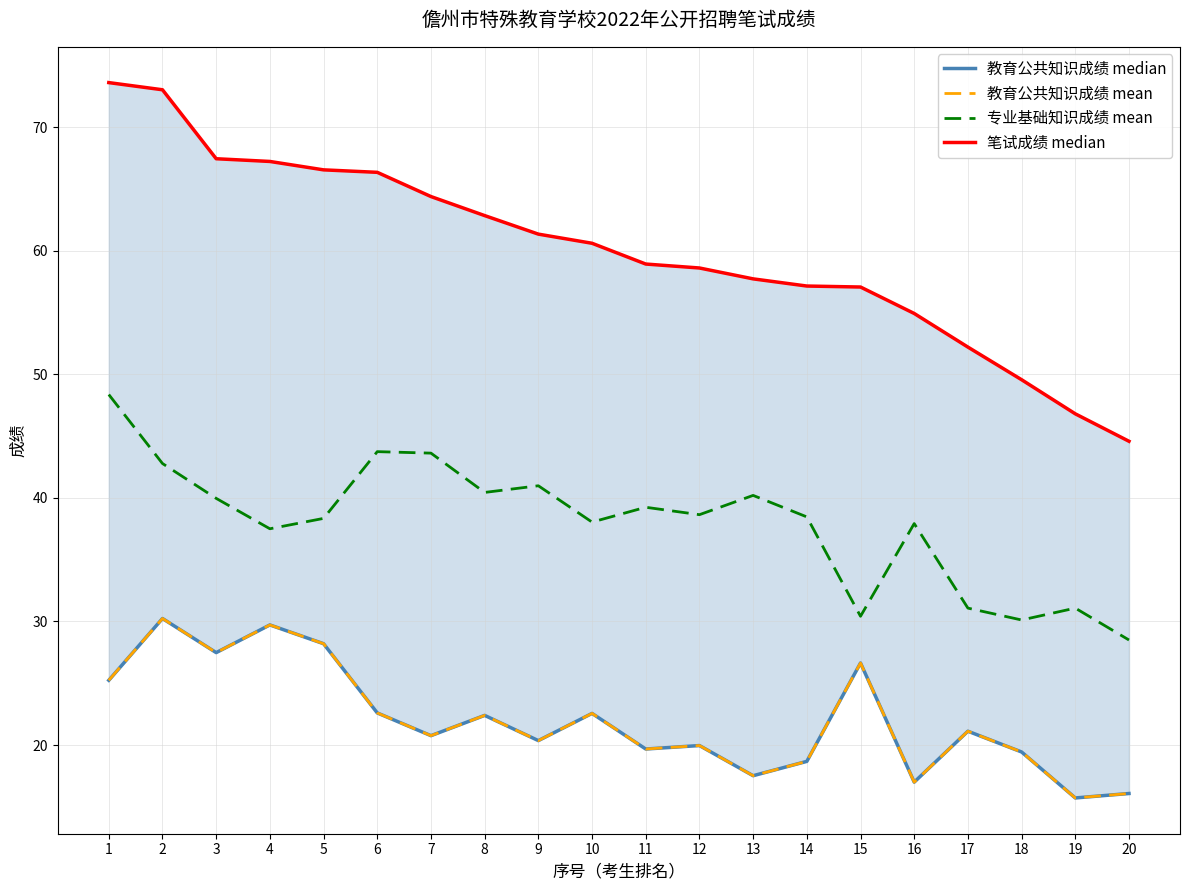

What are all the series names shown in the legend?

教育公共知识成绩 median, 教育公共知识成绩 mean, 专业基础知识成绩 mean, 笔试成绩 median